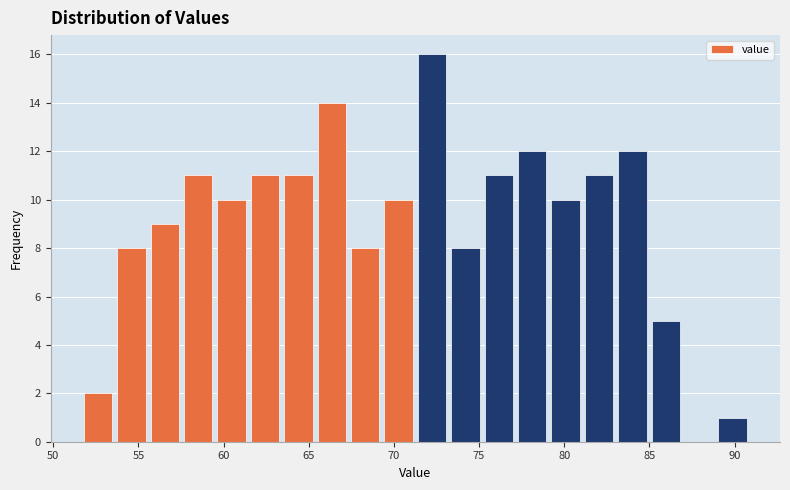

Around what value on the x-axis is the tallest bar? Give the approximate position of its centre, as read against the axis.

72.0